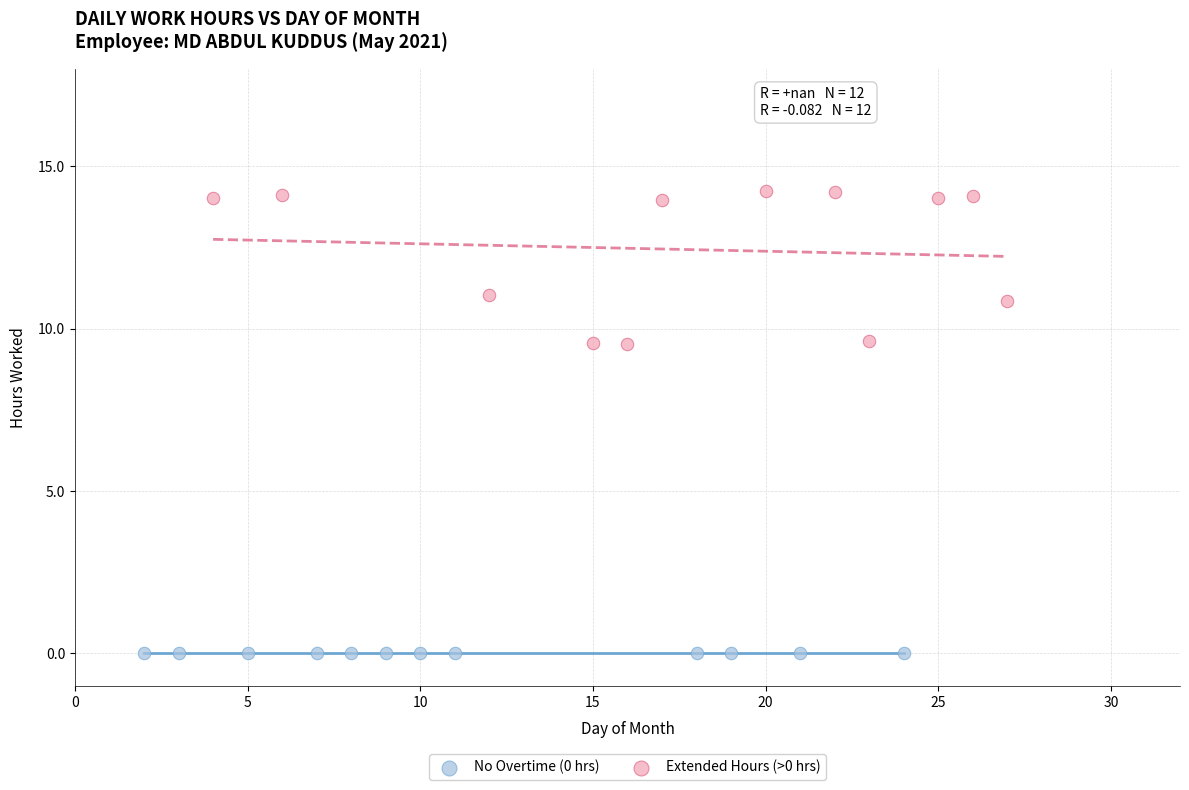

Which series reaches the minimum Y coordinate?

No Overtime (0 hrs)